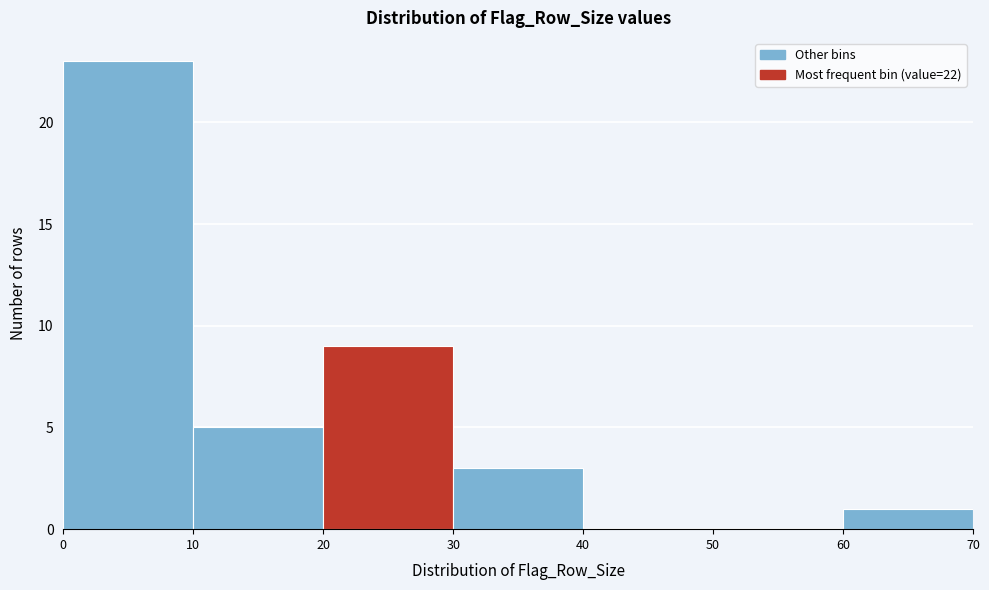

Over which range of the x-axis is the bar tallest?

0 to 10